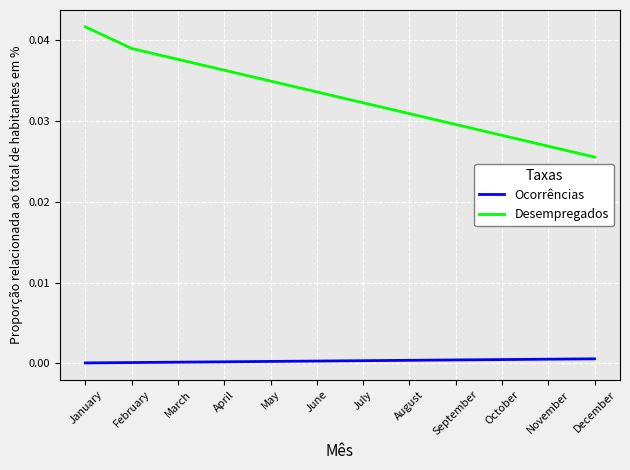

Which series has the widest spread of values?

Desempregados